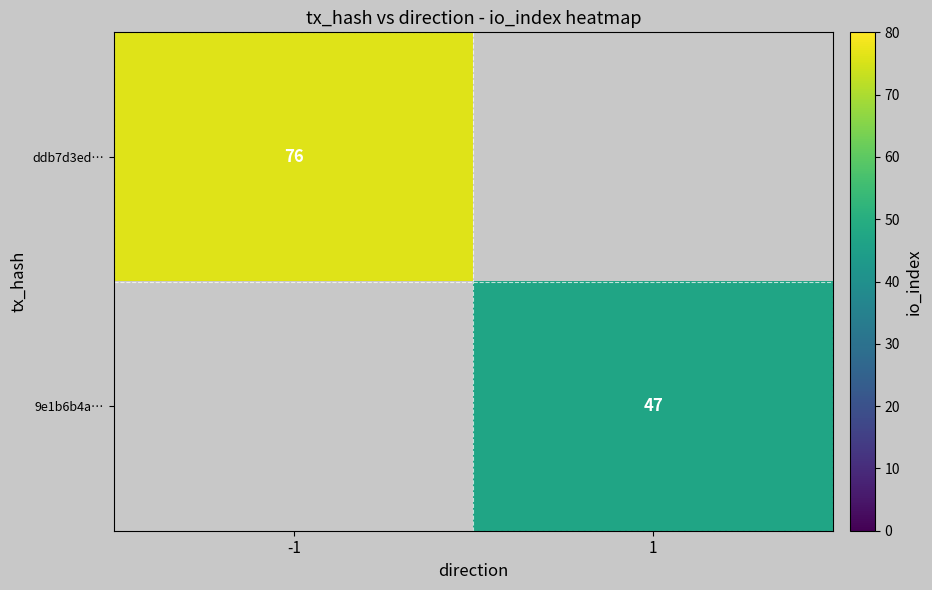

Which has a higher value, 1 or -1?

-1